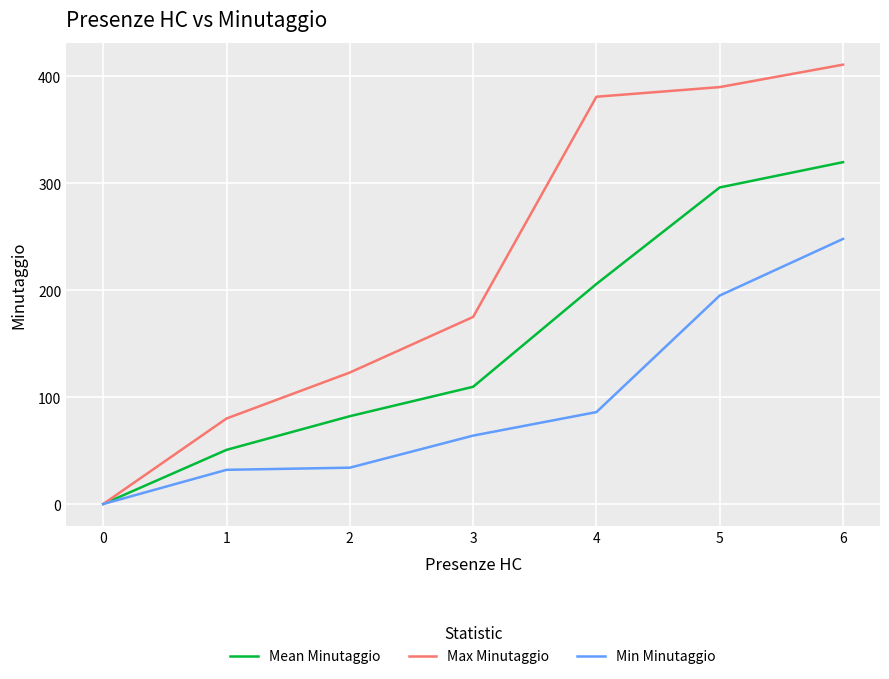

At which category is the sum across all series the highest?

6